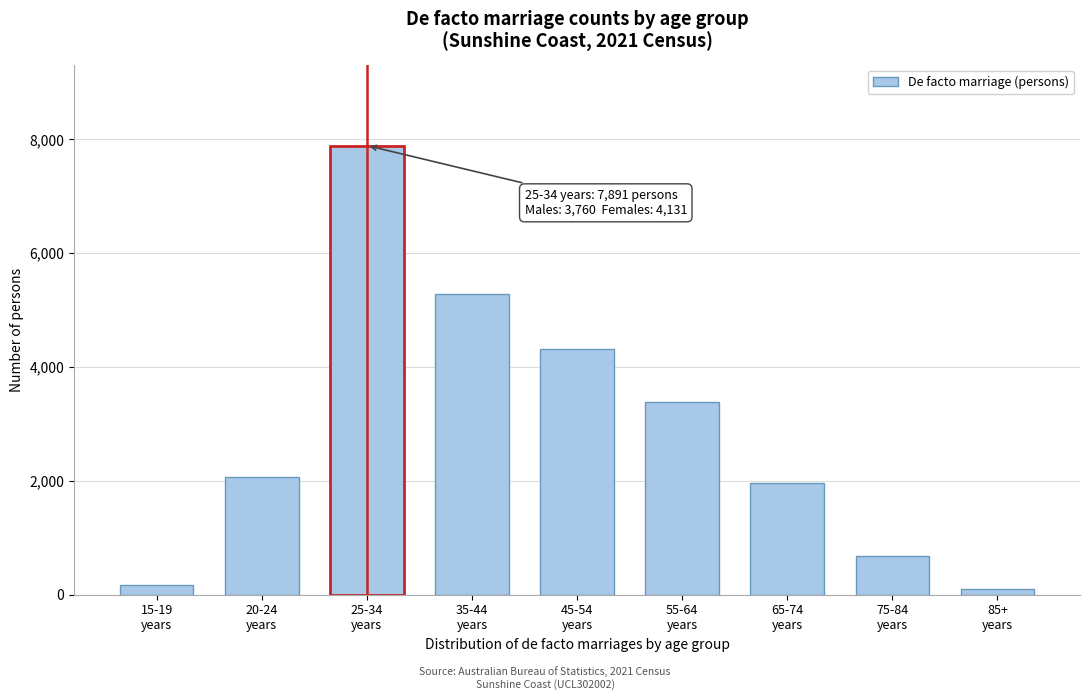

Reading left to right, transcribe all the data shown in this chart.

161	2075	7891	5277	4317	3391	1953	673	102